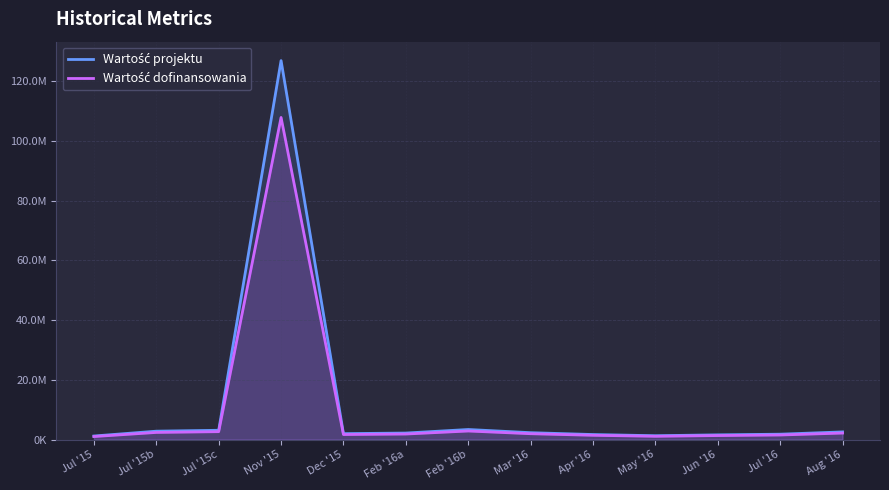

How many lines are shown in the chart?

2